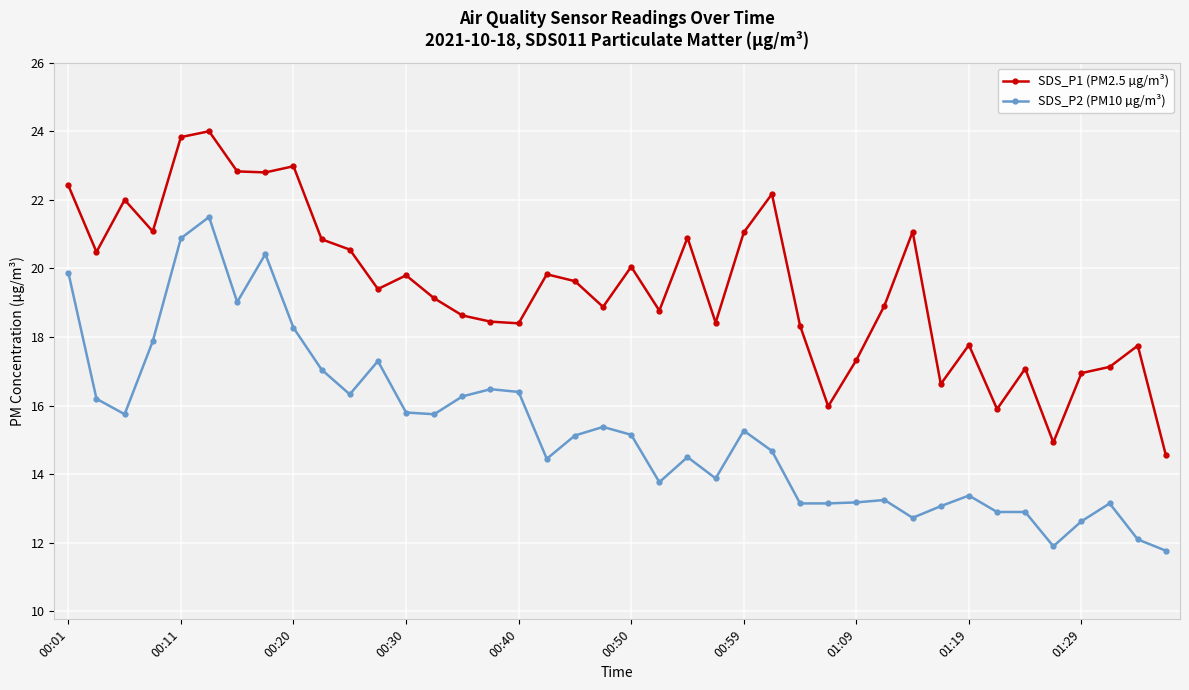

True or false: SDS_P2 (PM10 µg/m³) and SDS_P1 (PM2.5 µg/m³) cross at least once.

False